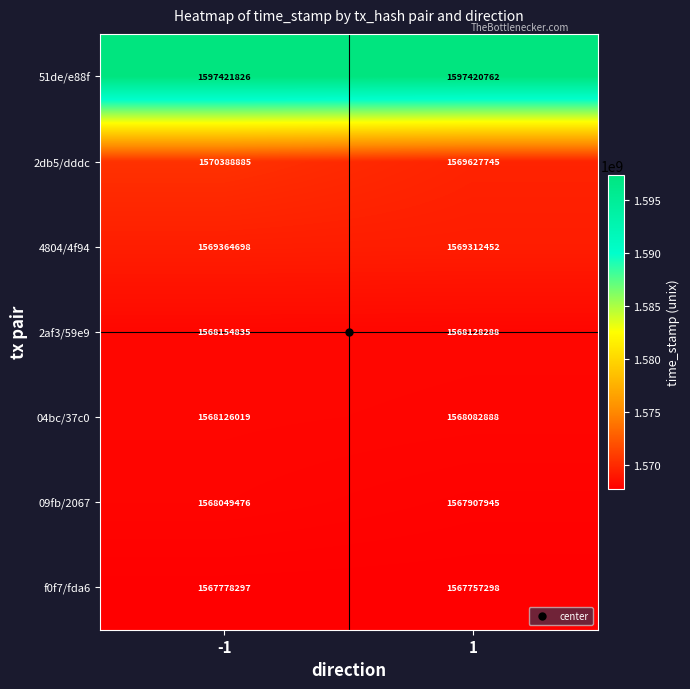

Rank the series by their maximum value, from highest to lowest.

51de/e88f, 2db5/dddc, 4804/4f94, 2af3/59e9, 04bc/37c0, 09fb/2067, f0f7/fda6